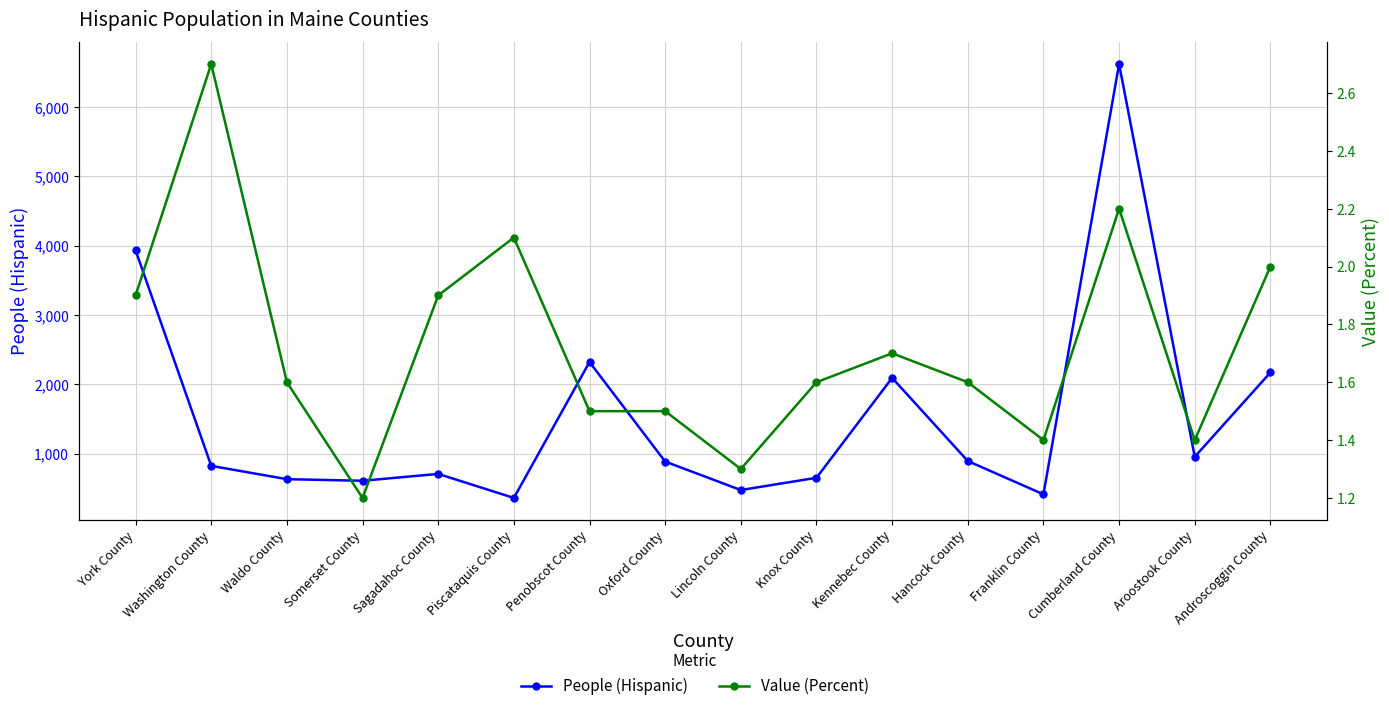

Reading left to right, list all the values displayed in this chart.

People (Hispanic): York County=3933.0	Washington County=822.0	Waldo County=630.0	Somerset County=607.0	Sagadahoc County=706.0	Piscataquis County=359.0	Penobscot County=2321.0	Oxford County=884.0	Lincoln County=473.0	Knox County=650.0	Kennebec County=2092.0	Hancock County=892.0	Franklin County=411.0	Cumberland County=6623.0	Aroostook County=953.0	Androscoggin County=2170.0
Value (Percent): York County=1.9	Washington County=2.7	Waldo County=1.6	Somerset County=1.2	Sagadahoc County=1.9	Piscataquis County=2.1	Penobscot County=1.5	Oxford County=1.5	Lincoln County=1.3	Knox County=1.6	Kennebec County=1.7	Hancock County=1.6	Franklin County=1.4	Cumberland County=2.2	Aroostook County=1.4	Androscoggin County=2.0